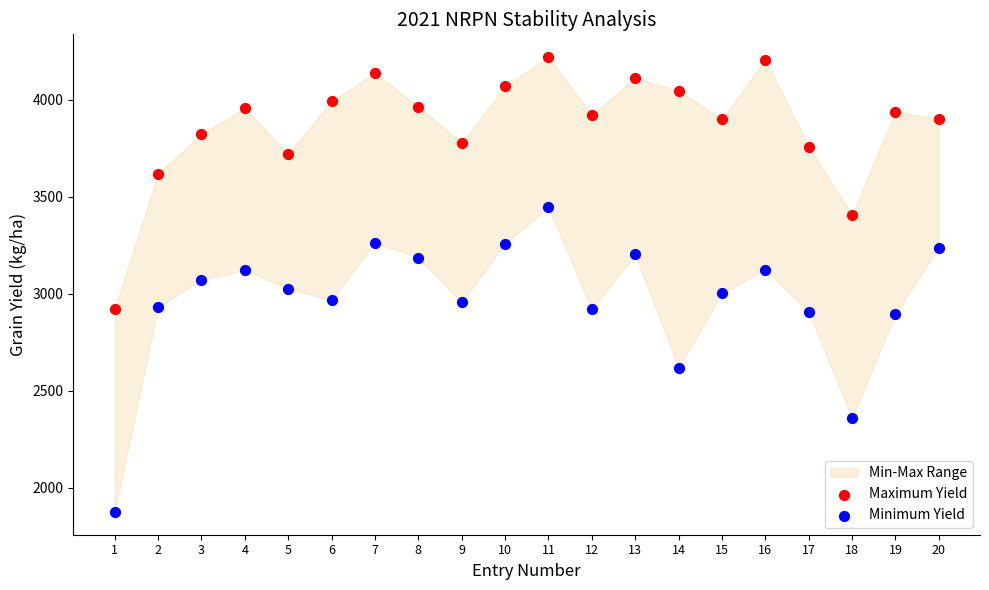

Across all data points, what is the range of Y values (max minus min)?

2345.4